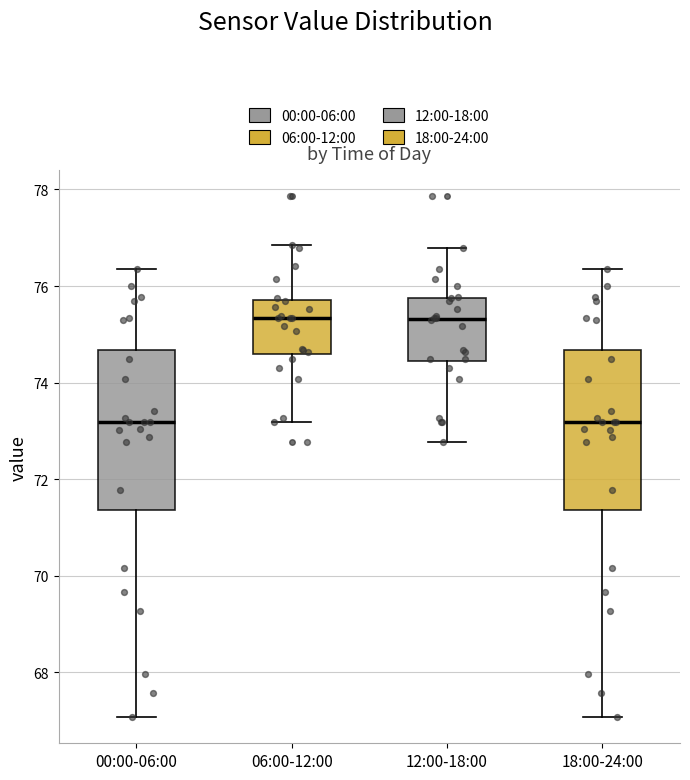

Where does the median line of the box for 18:00-24:00 sit on the y-axis? The values are not printed on the chart, so give them approximately, as read against the axis.

73.2